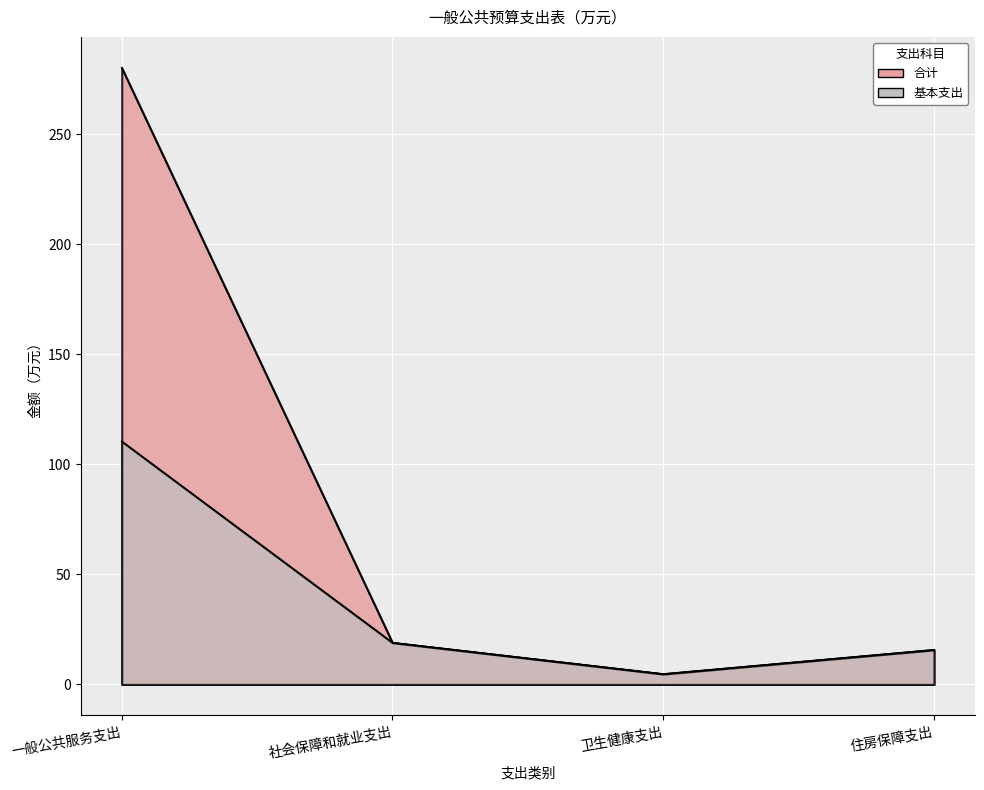

Which series changed the most between 一般公共服务支出 and 社会保障和就业支出?

合计